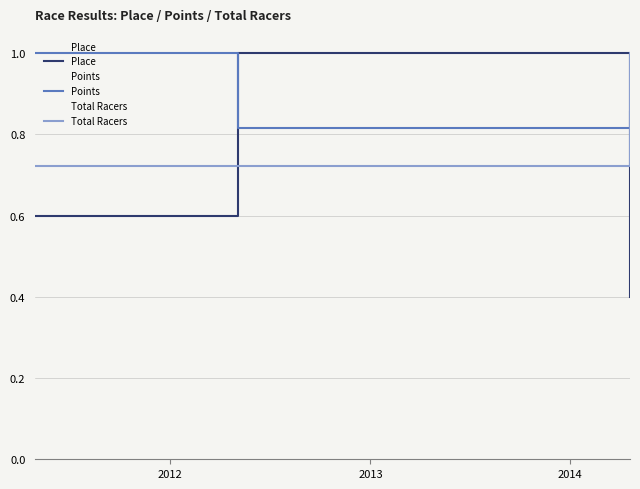

How many lines are shown in the chart?

3